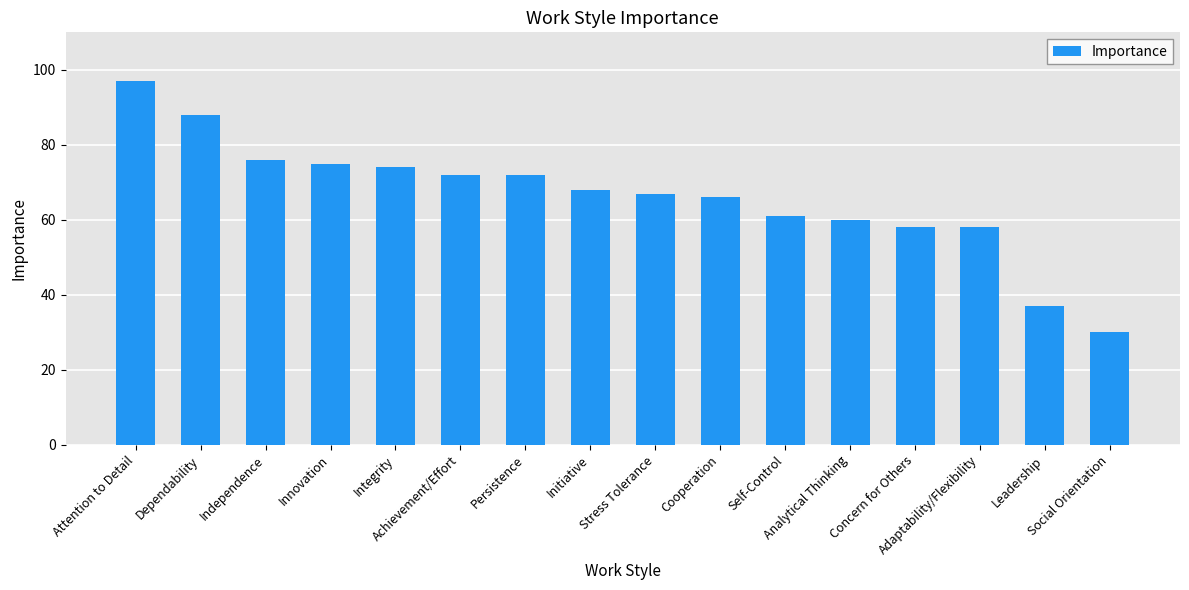

Reading left to right, what are all the values shown in this chart?

Attention to Detail=97	Dependability=88	Independence=76	Innovation=75	Integrity=74	Achievement/Effort=72	Persistence=72	Initiative=68	Stress Tolerance=67	Cooperation=66	Self-Control=61	Analytical Thinking=60	Concern for Others=58	Adaptability/Flexibility=58	Leadership=37	Social Orientation=30